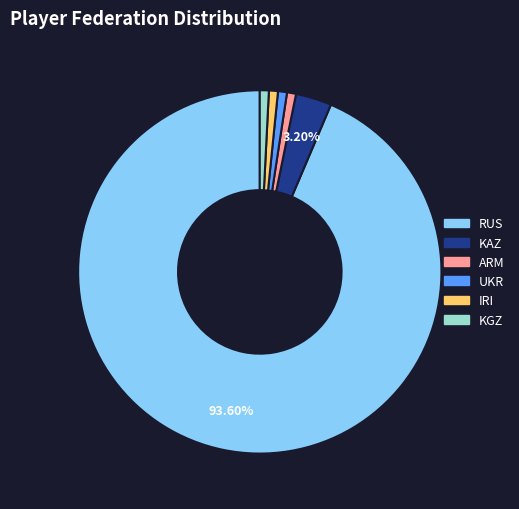

Combined, do ARM and RUS account for over 50%?

Yes